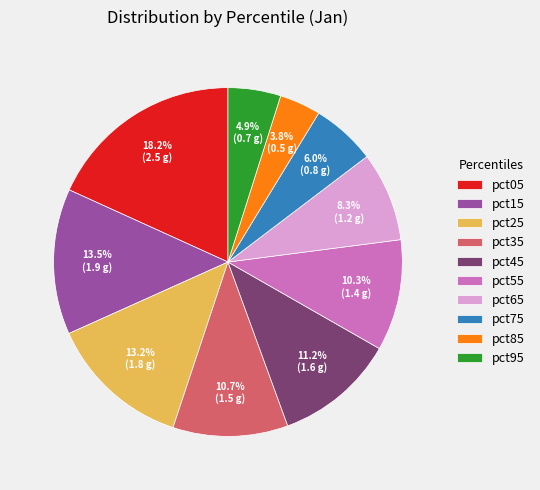

What is the smallest slice in the pie chart?

pct85